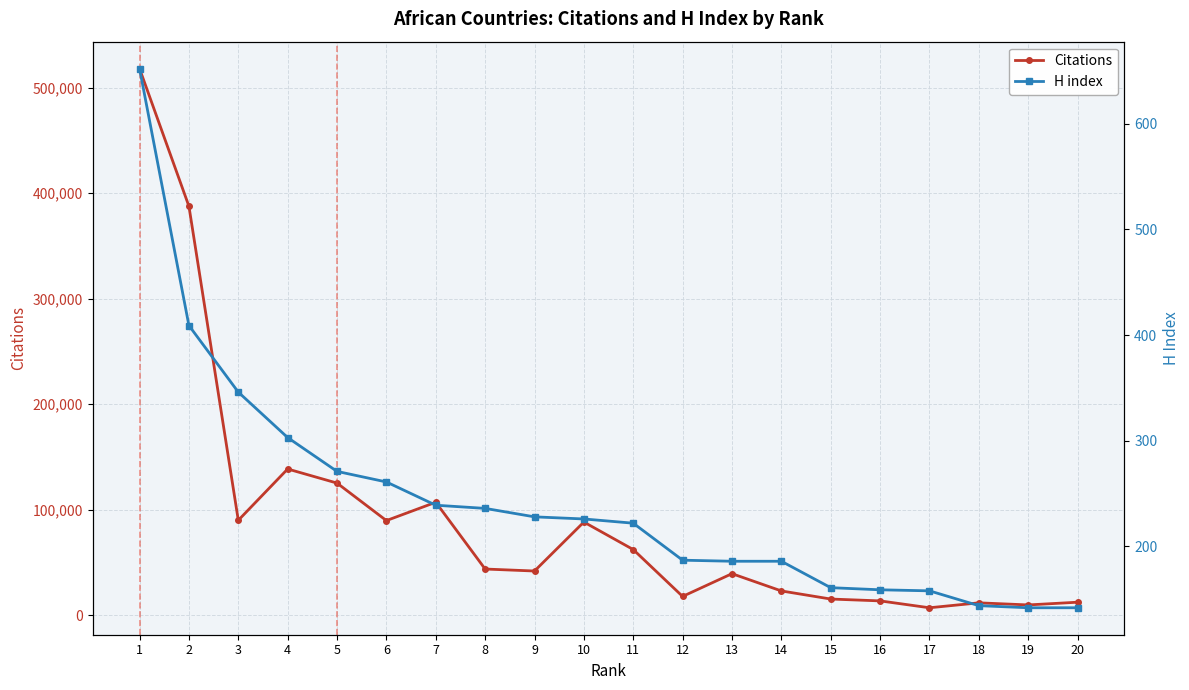

Which series has the largest range (max minus min)?

Citations